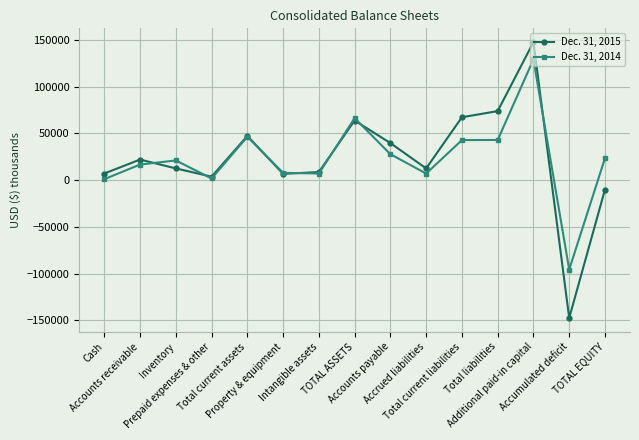

What is the greatest value displayed?

147646